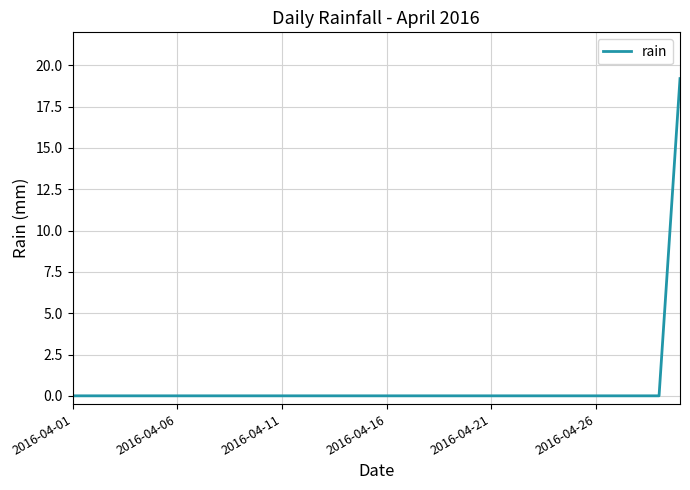

What is the difference between the maximum and minimum values?

19.2